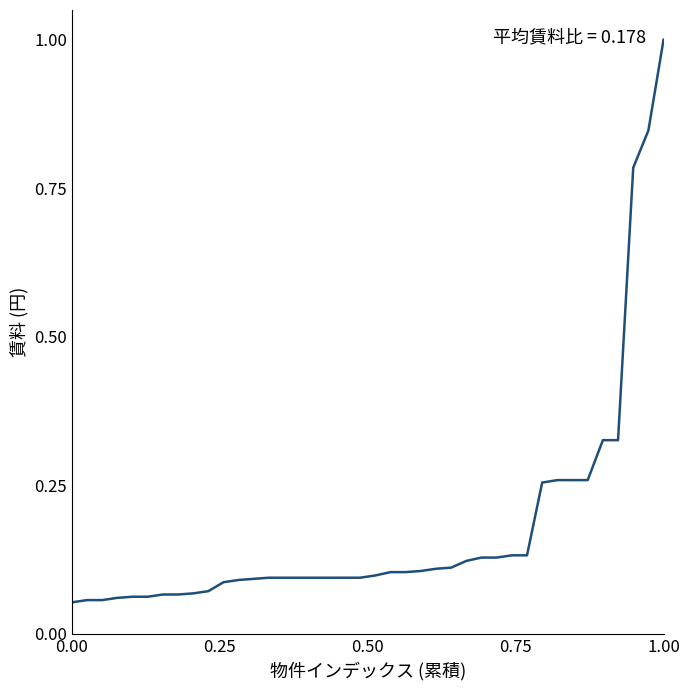

What is the greatest value displayed?

1.0